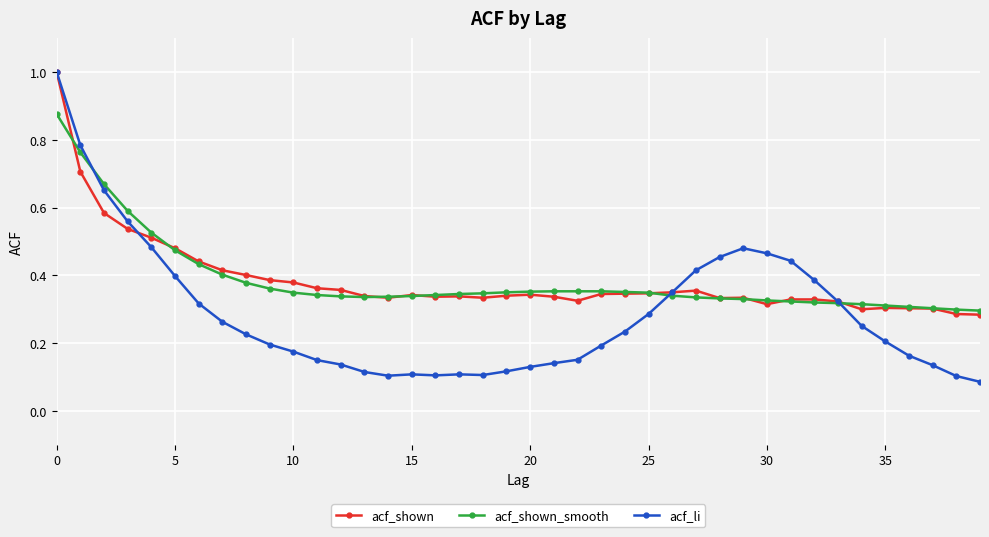

True or false: acf_shown has more than 0 interior local peaks.

True